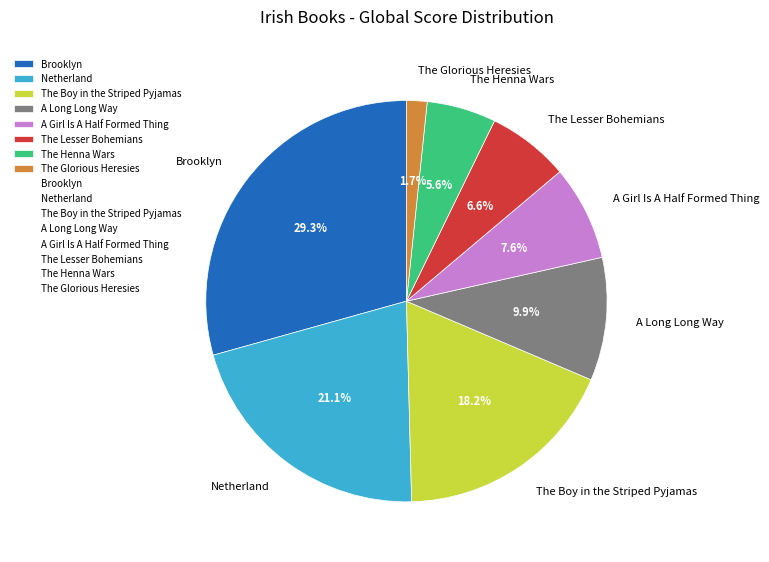

What is the largest slice in the pie chart?

Brooklyn